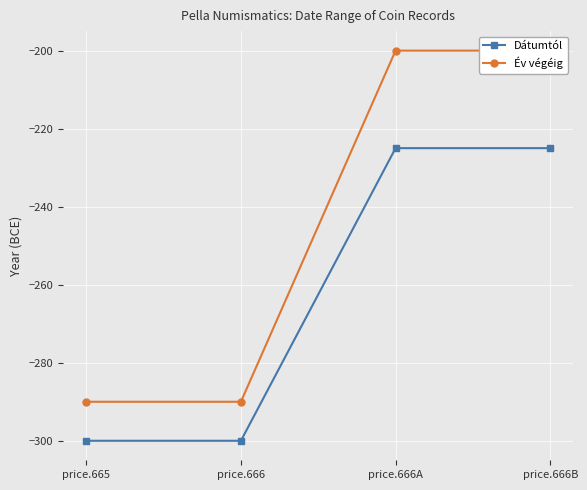

What is the average value of the Dátumtól series?

-262